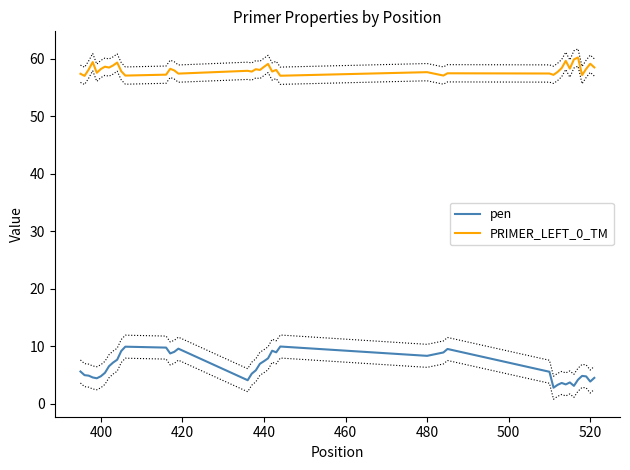

True or false: PRIMER_LEFT_0_TM has more than 2 points higher than both neighbors.

True